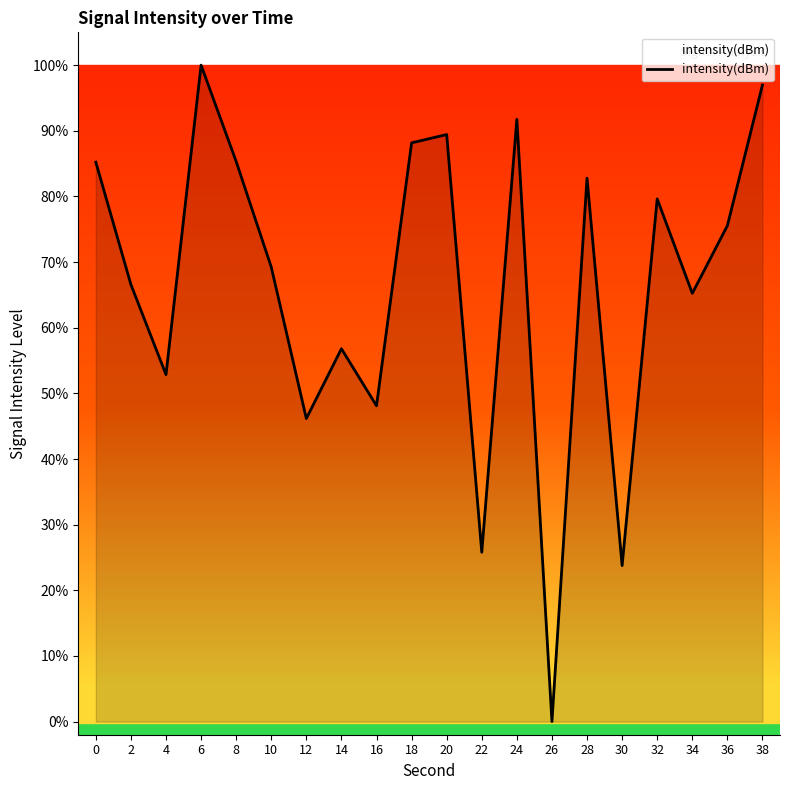

The chart shows a value of 93.8 at 34. True or false?

False